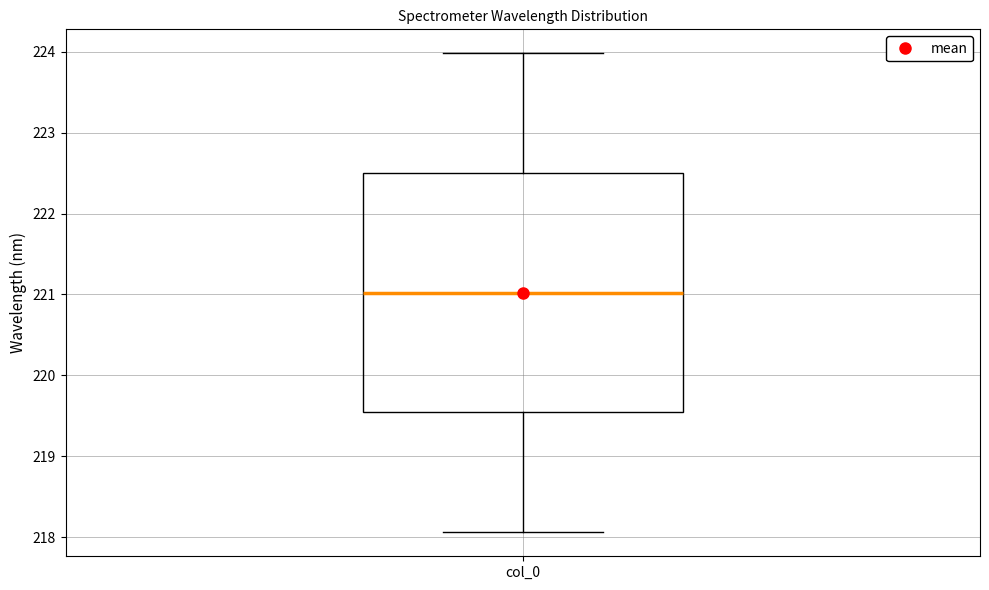

Read this box plot against the y-axis: the position of the median line, the range covered by the box, and the ends of both whiskers. The values are not printed on the chart, so give them approximately, as read against the axis.

median 221.0, box 219.5 to 222.5, whiskers 218.1 to 224.0